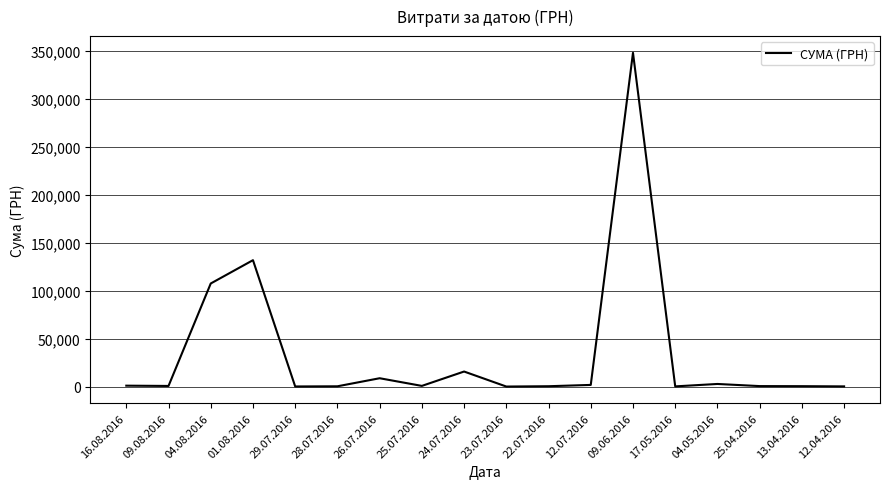

Where is the data nearest to the value 173810?

01.08.2016